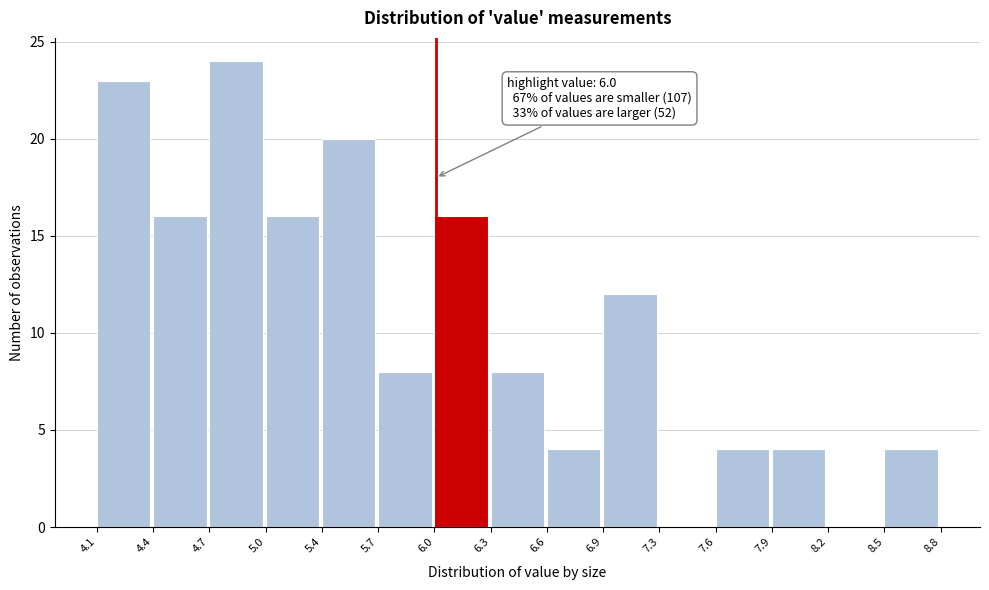

Which range on the x-axis has the tallest bar?

4.7 to 5.0